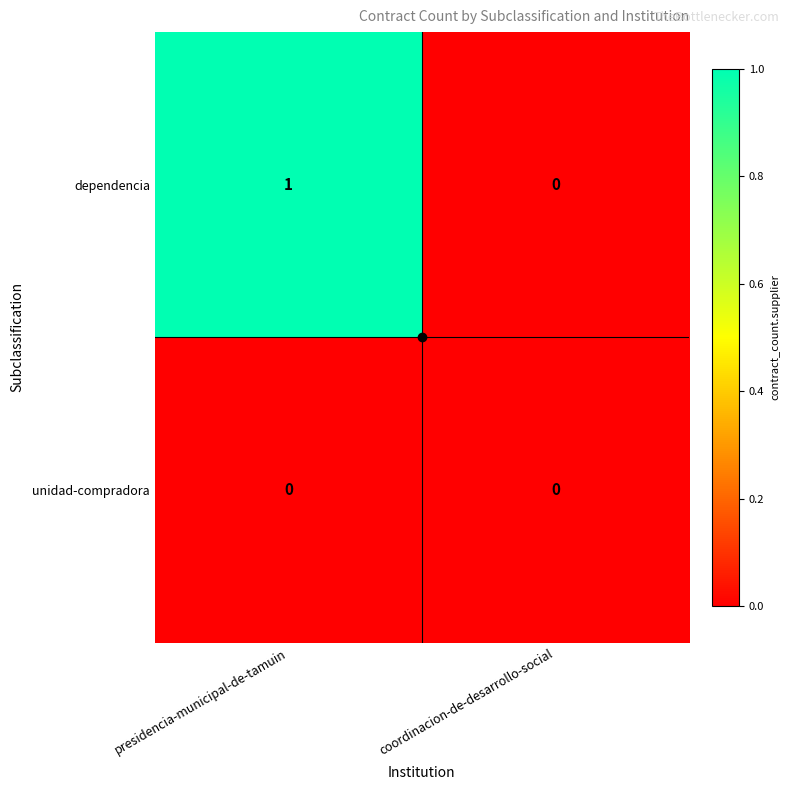

Is the value of dependencia at presidencia-municipal-de-tamuin greater than the value of unidad-compradora at coordinacion-de-desarrollo-social?

Yes